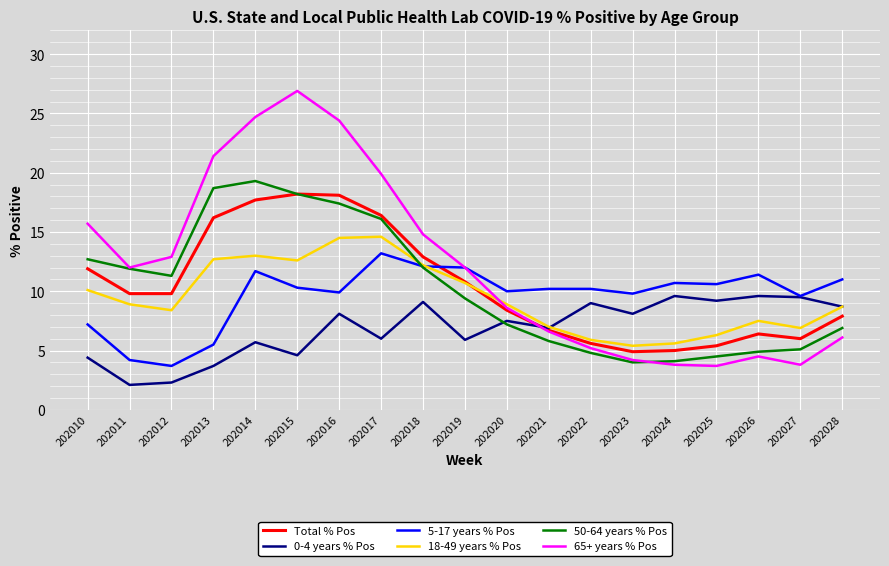

How many series are shown in this chart?

6